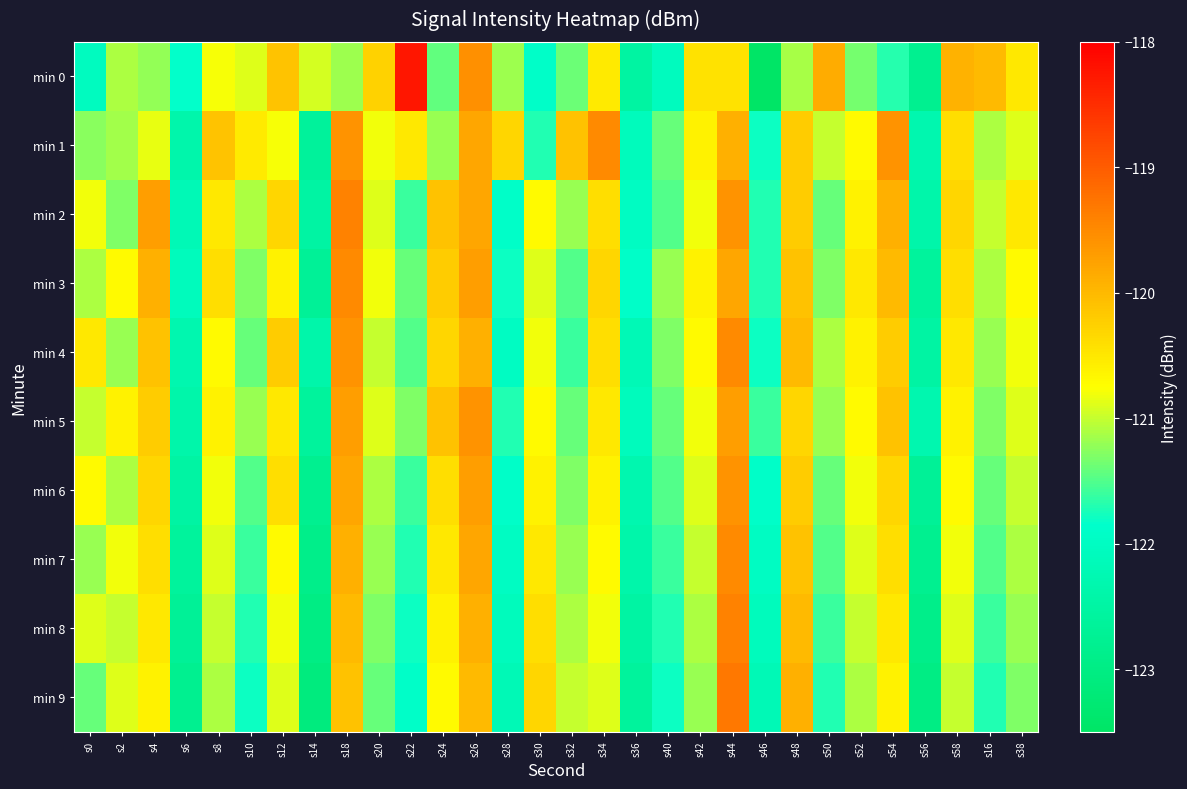

Reading right to left, what are all the values shown in this chart?

min 0: s38=-120.5	s16=-120.0	s58=-119.9	s56=-122.8	s54=-121.7	s52=-121.3	s50=-119.9	s48=-121.1	s46=-123.5	s44=-120.4	s42=-120.4	s40=-122.1	s36=-122.5	s34=-120.5	s32=-121.4	s30=-121.9	s28=-121.2	s26=-119.6	s24=-121.4	s22=-118.2	s20=-120.3	s18=-121.2	s14=-120.9	s12=-120.1	s10=-120.9	s8=-120.8	s6=-121.8	s4=-121.2	s2=-121.1	s0=-122.1
min 1: s38=-120.9	s16=-121.1	s58=-120.4	s56=-122.3	s54=-119.6	s52=-120.7	s50=-121.0	s48=-120.2	s46=-121.8	s44=-119.9	s42=-120.6	s40=-121.4	s36=-122.1	s34=-119.5	s32=-120.1	s30=-121.7	s28=-120.3	s26=-119.8	s24=-121.2	s22=-120.5	s20=-120.8	s18=-119.6	s14=-122.6	s12=-120.8	s10=-120.5	s8=-120.1	s6=-122.4	s4=-120.9	s2=-121.2	s0=-121.3
min 2: s38=-120.5	s16=-121.0	s58=-120.3	s56=-122.4	s54=-119.9	s52=-120.6	s50=-121.4	s48=-120.2	s46=-121.7	s44=-119.6	s42=-120.8	s40=-121.5	s36=-122.0	s34=-120.4	s32=-121.2	s30=-120.7	s28=-121.9	s26=-119.8	s24=-120.1	s22=-121.6	s20=-120.9	s18=-119.4	s14=-122.5	s12=-120.3	s10=-121.1	s8=-120.5	s6=-122.2	s4=-119.7	s2=-121.3	s0=-120.8
min 3: s38=-120.7	s16=-121.1	s58=-120.4	s56=-122.6	s54=-120.0	s52=-120.5	s50=-121.3	s48=-120.1	s46=-121.7	s44=-119.8	s42=-120.6	s40=-121.2	s36=-121.9	s34=-120.3	s32=-121.5	s30=-120.9	s28=-121.8	s26=-119.7	s24=-120.2	s22=-121.4	s20=-120.8	s18=-119.5	s14=-122.7	s12=-120.6	s10=-121.3	s8=-120.4	s6=-122.1	s4=-119.9	s2=-120.7	s0=-121.1
min 4: s38=-120.8	s16=-121.2	s58=-120.5	s56=-122.5	s54=-120.2	s52=-120.6	s50=-121.1	s48=-120.0	s46=-121.8	s44=-119.5	s42=-120.7	s40=-121.3	s36=-122.2	s34=-120.4	s32=-121.6	s30=-120.8	s28=-122.0	s26=-119.9	s24=-120.3	s22=-121.5	s20=-121.0	s18=-119.6	s14=-122.4	s12=-120.2	s10=-121.4	s8=-120.7	s6=-122.3	s4=-120.1	s2=-121.2	s0=-120.5
min 5: s38=-120.9	s16=-121.3	s58=-120.6	s56=-122.3	s54=-120.1	s52=-120.7	s50=-121.2	s48=-120.3	s46=-121.6	s44=-119.7	s42=-120.8	s40=-121.4	s36=-122.1	s34=-120.5	s32=-121.4	s30=-120.7	s28=-121.7	s26=-119.6	s24=-120.1	s22=-121.3	s20=-120.9	s18=-119.7	s14=-122.6	s12=-120.5	s10=-121.2	s8=-120.6	s6=-122.4	s4=-120.2	s2=-120.6	s0=-121.0
min 6: s38=-121.0	s16=-121.4	s58=-120.7	s56=-122.7	s54=-120.3	s52=-120.8	s50=-121.4	s48=-120.2	s46=-121.9	s44=-119.6	s42=-120.9	s40=-121.5	s36=-122.3	s34=-120.6	s32=-121.3	s30=-120.6	s28=-121.9	s26=-119.7	s24=-120.4	s22=-121.6	s20=-121.1	s18=-119.8	s14=-122.8	s12=-120.4	s10=-121.5	s8=-120.8	s6=-122.5	s4=-120.3	s2=-121.1	s0=-120.7
min 7: s38=-121.1	s16=-121.5	s58=-120.8	s56=-122.8	s54=-120.4	s52=-120.9	s50=-121.5	s48=-120.1	s46=-122.0	s44=-119.5	s42=-121.0	s40=-121.6	s36=-122.4	s34=-120.7	s32=-121.2	s30=-120.5	s28=-122.0	s26=-119.8	s24=-120.5	s22=-121.7	s20=-121.2	s18=-119.9	s14=-122.9	s12=-120.7	s10=-121.6	s8=-120.9	s6=-122.6	s4=-120.4	s2=-120.8	s0=-121.2
min 8: s38=-121.2	s16=-121.6	s58=-120.9	s56=-122.9	s54=-120.5	s52=-121.0	s50=-121.6	s48=-120.0	s46=-122.1	s44=-119.4	s42=-121.1	s40=-121.7	s36=-122.5	s34=-120.8	s32=-121.1	s30=-120.4	s28=-122.1	s26=-119.9	s24=-120.6	s22=-121.8	s20=-121.3	s18=-120.0	s14=-123.0	s12=-120.8	s10=-121.7	s8=-121.0	s6=-122.7	s4=-120.5	s2=-121.0	s0=-120.9
min 9: s38=-121.3	s16=-121.7	s58=-121.0	s56=-123.0	s54=-120.6	s52=-121.1	s50=-121.7	s48=-119.9	s46=-122.2	s44=-119.3	s42=-121.2	s40=-121.8	s36=-122.6	s34=-120.9	s32=-121.0	s30=-120.3	s28=-122.2	s26=-120.0	s24=-120.7	s22=-121.9	s20=-121.4	s18=-120.1	s14=-123.1	s12=-120.9	s10=-121.8	s8=-121.1	s6=-122.8	s4=-120.6	s2=-120.9	s0=-121.4